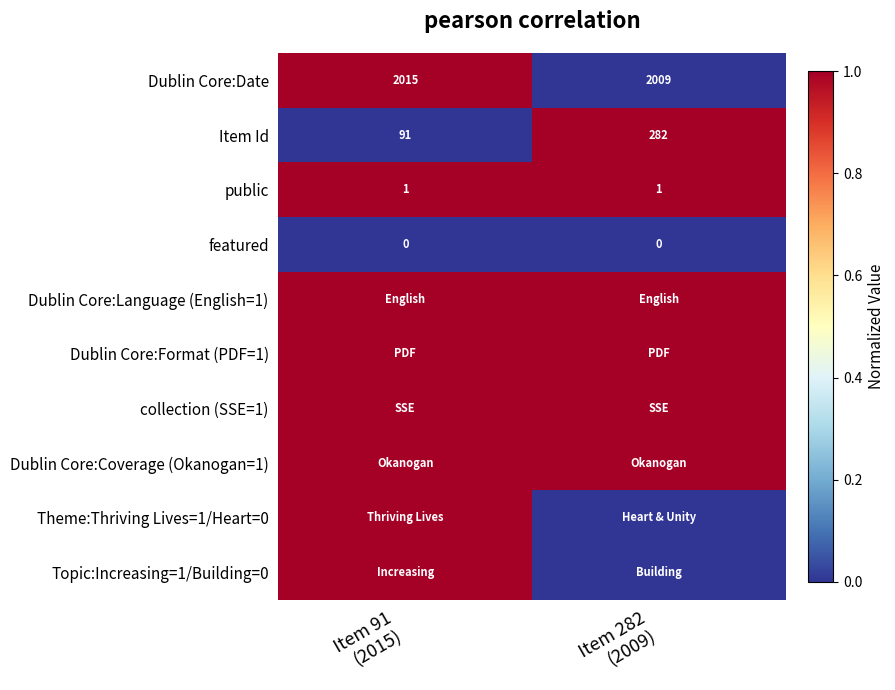

Between Item 91
(2015) and Item 282
(2009), which is larger?

Item 91
(2015)